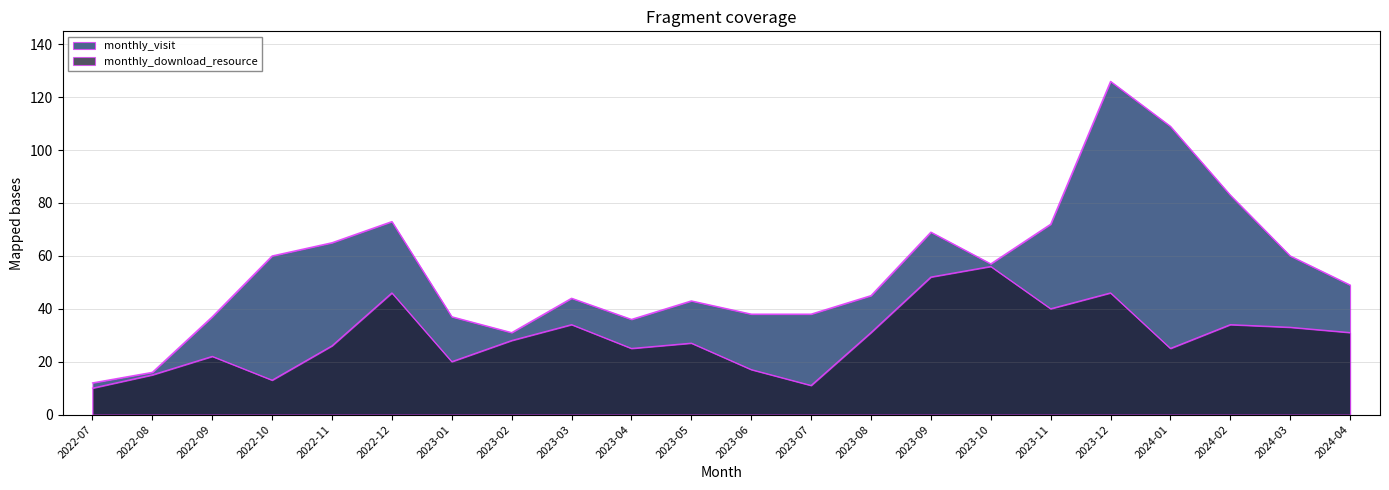

At which category is the sum across all series the highest?

2023-12